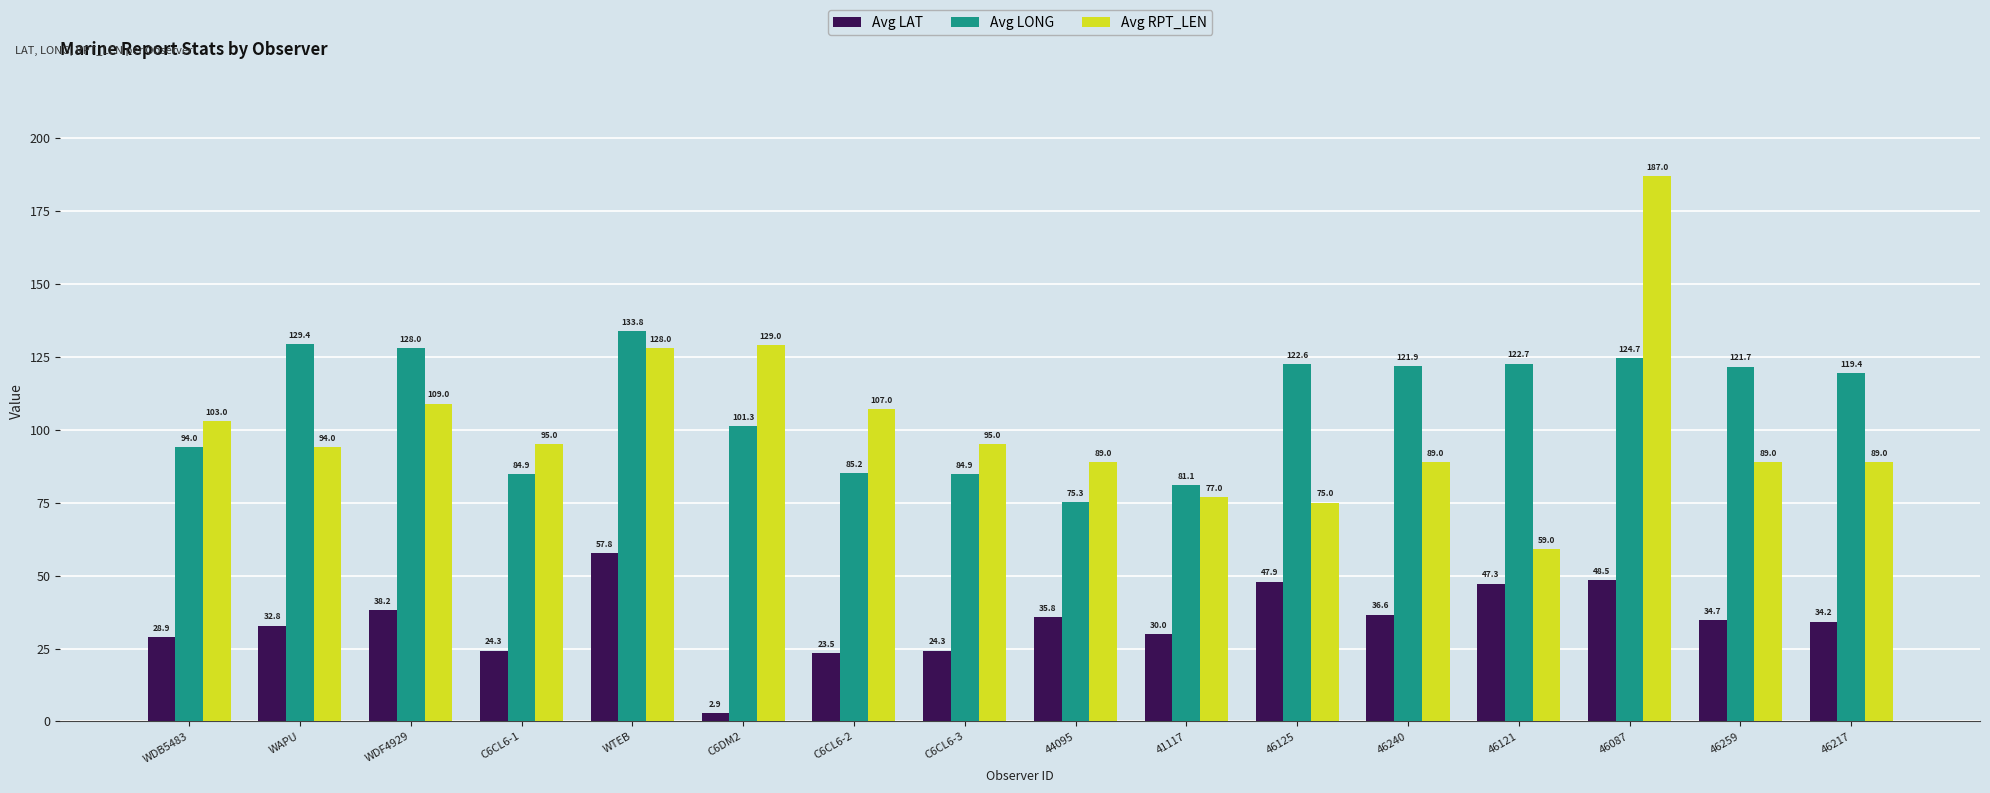

Is it true that Avg LONG equals 29.9 at 41117?

False